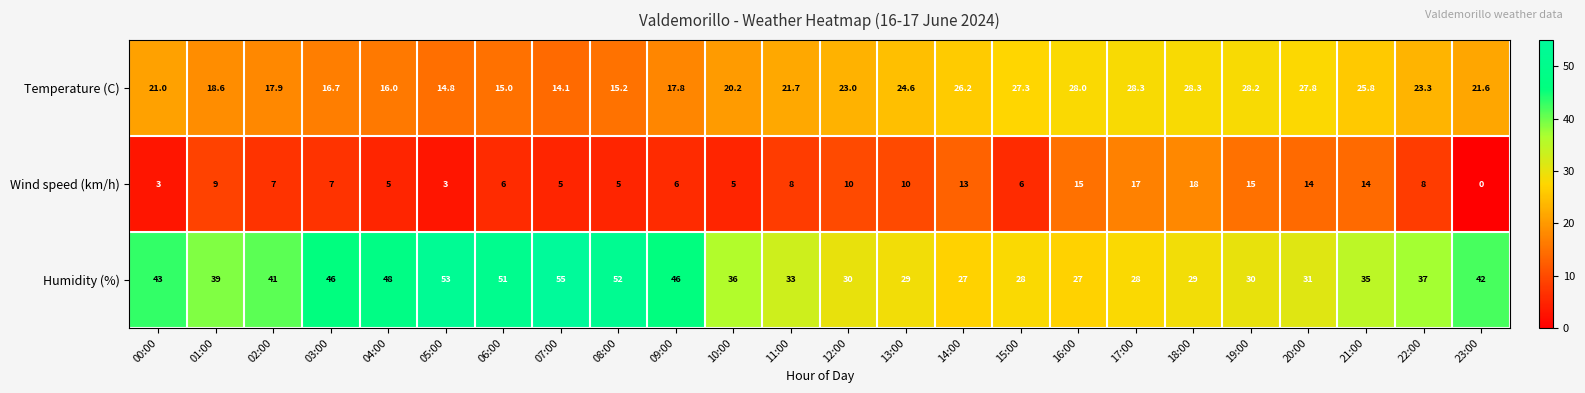

Is it true that Humidity (%) equals 20.9 at 21:00?

False